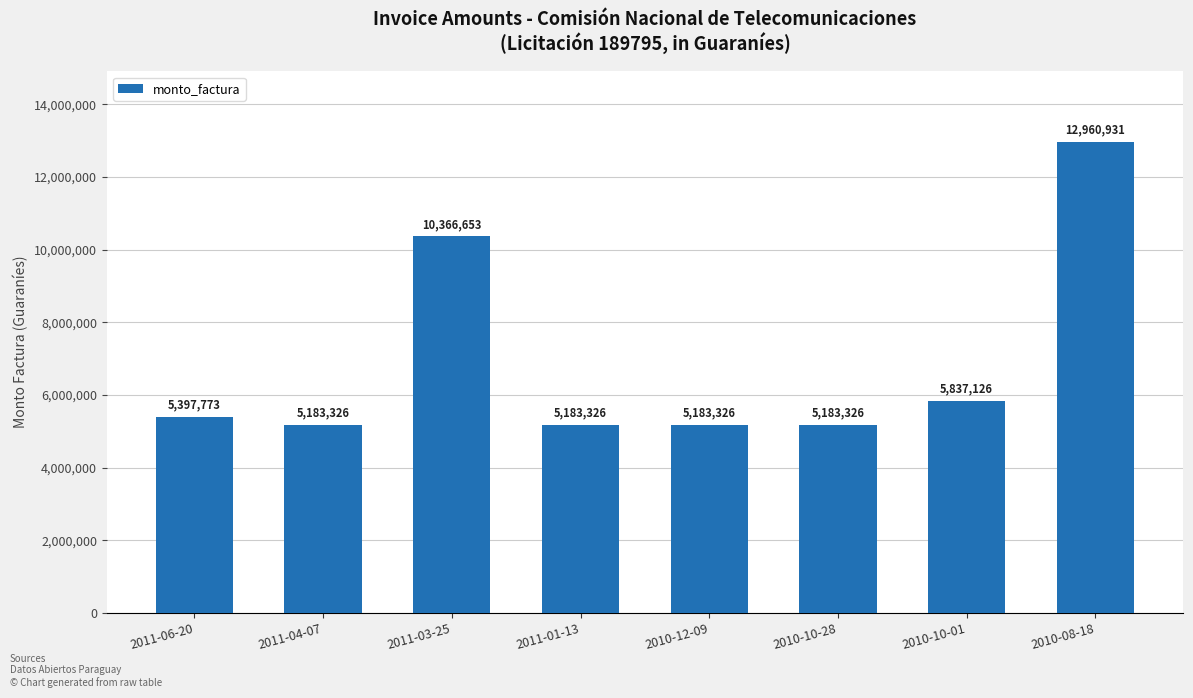

What is the label of the 6th bar from the left?

2010-10-28